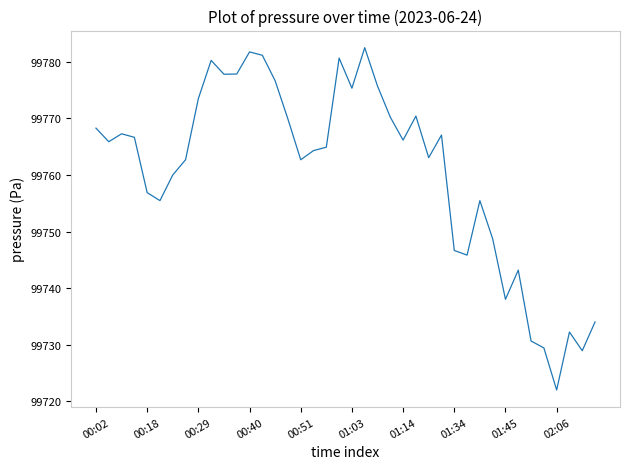

What is the difference between the maximum and minimum values?

60.5